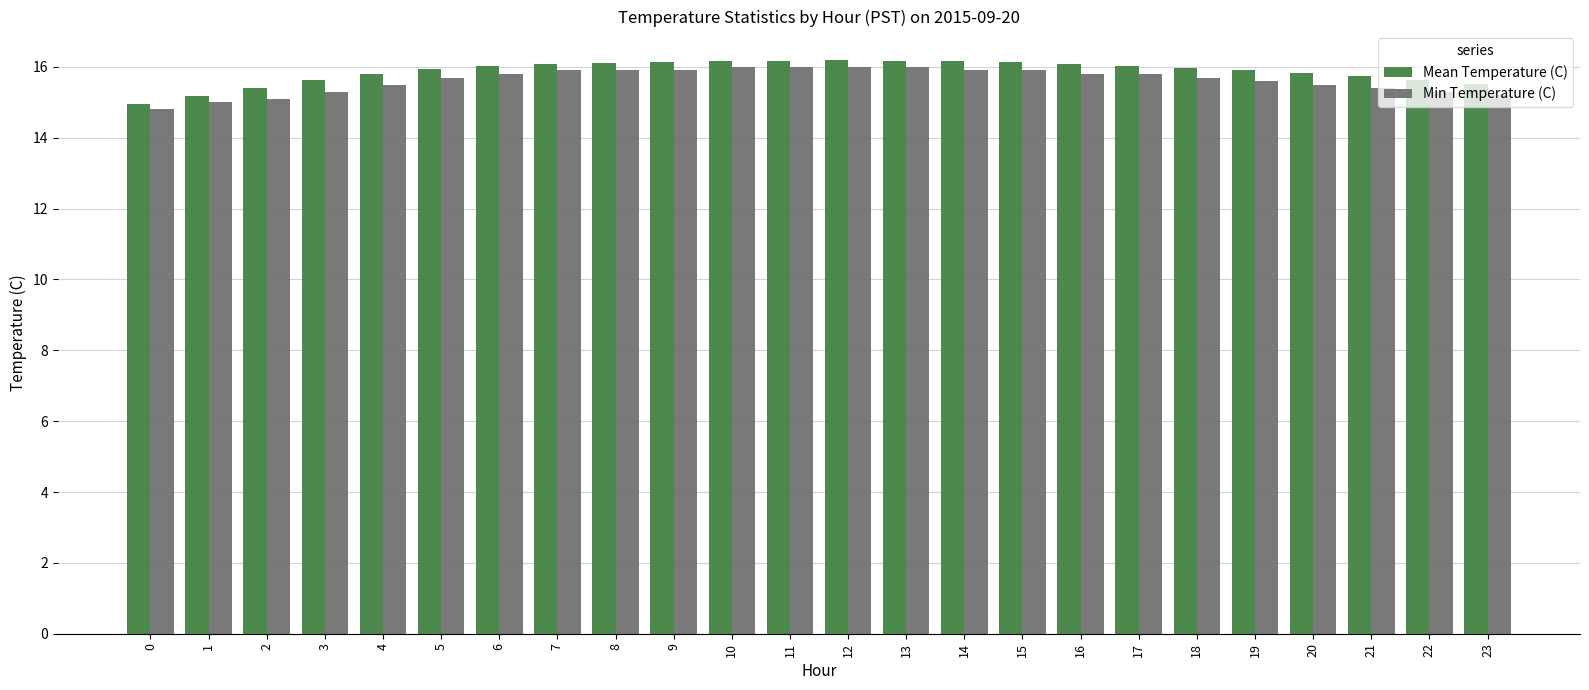

What value does the Min Temperature (C) series have at 8?

15.9